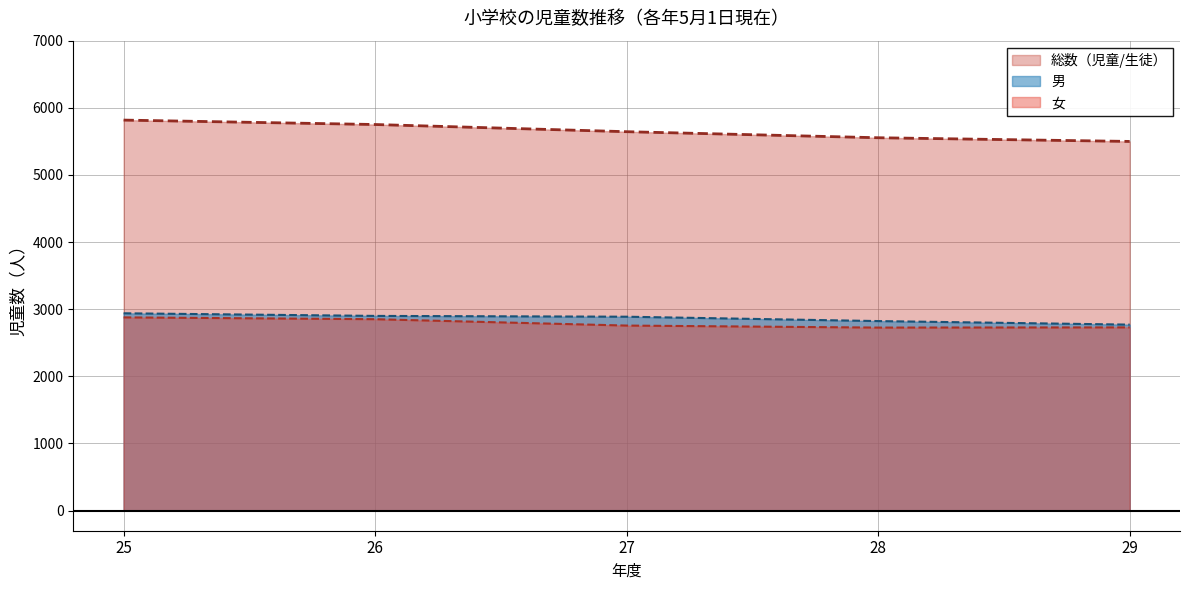

What are all the series names shown in the legend?

総数（児童/生徒）, 男, 女